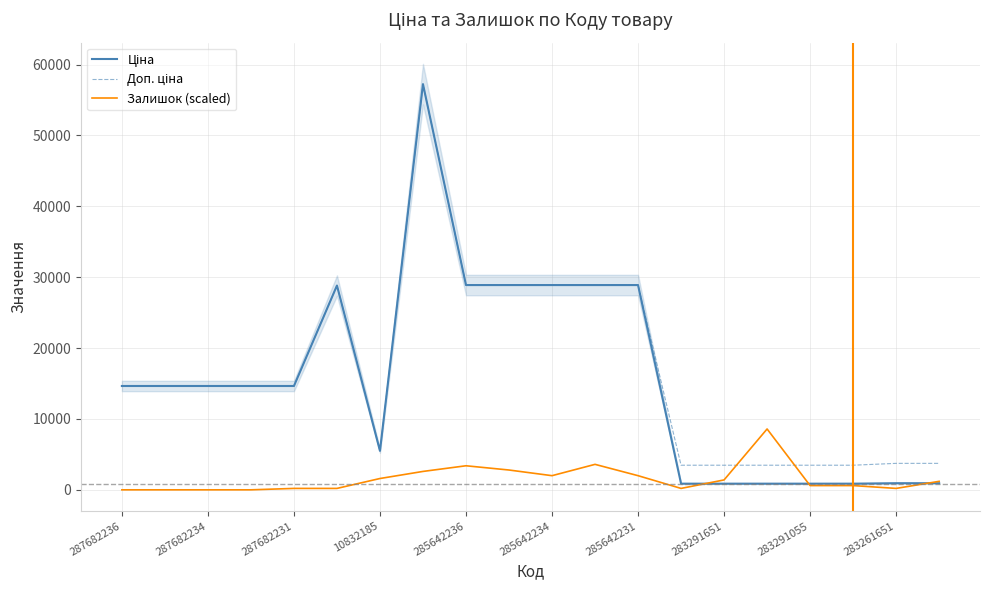

What is the difference between the maximum and second lowest values in the Доп. ціна series?

53763.4